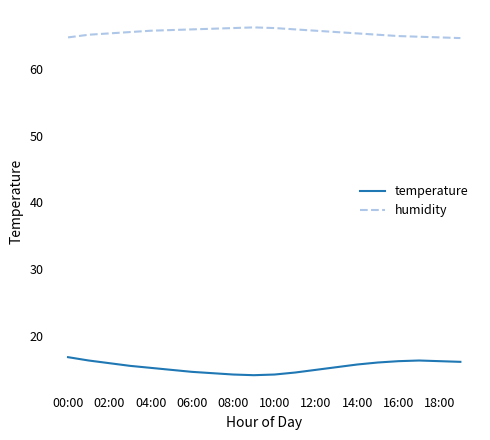

True or false: humidity and temperature intersect in this chart.

False